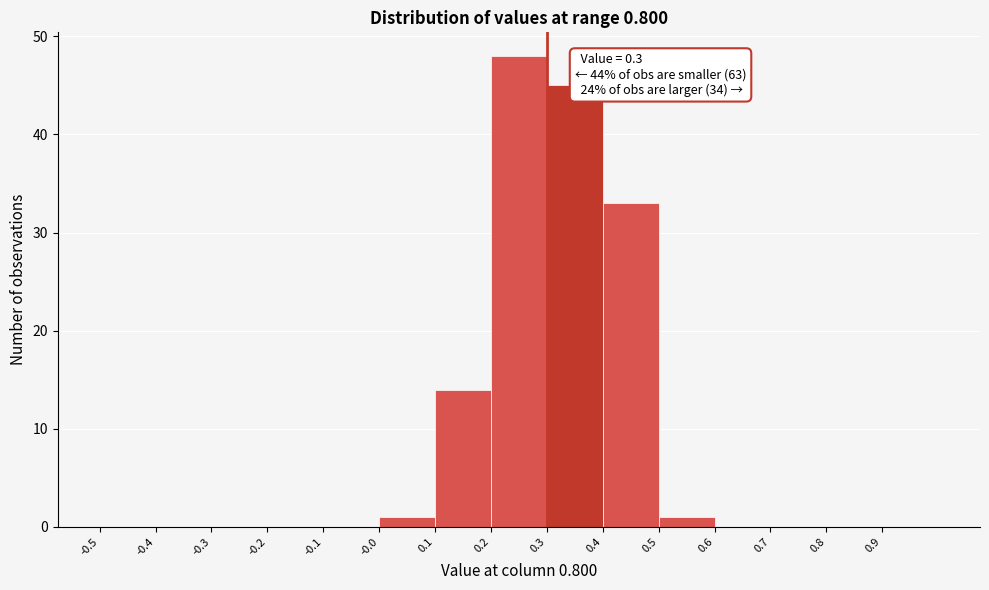

Over which range of the x-axis is the bar tallest?

0.2 to 0.3